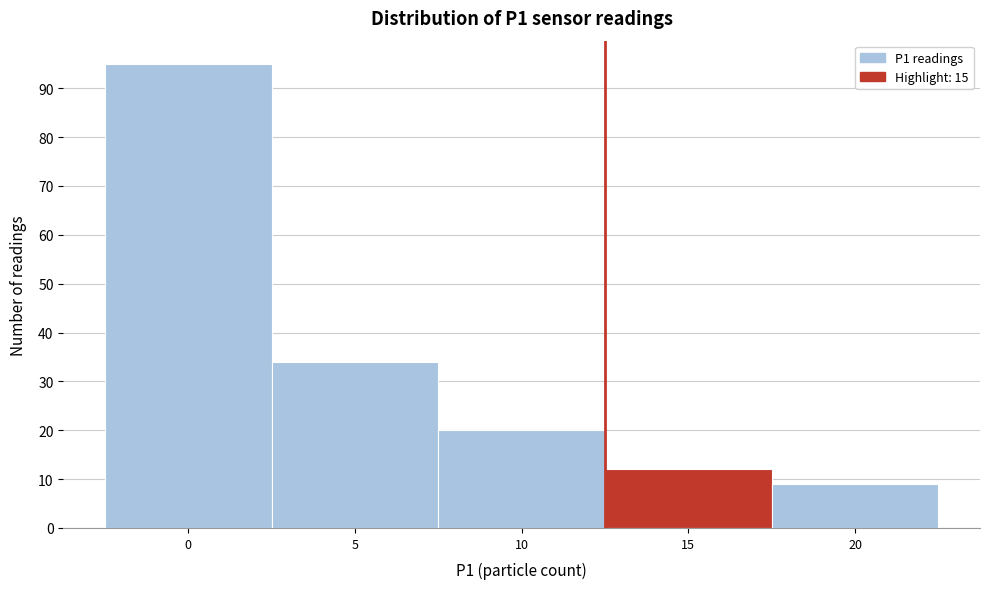

Reading left to right, extract all data points from this chart.

0=95	5=34	10=20	15=12	20=9